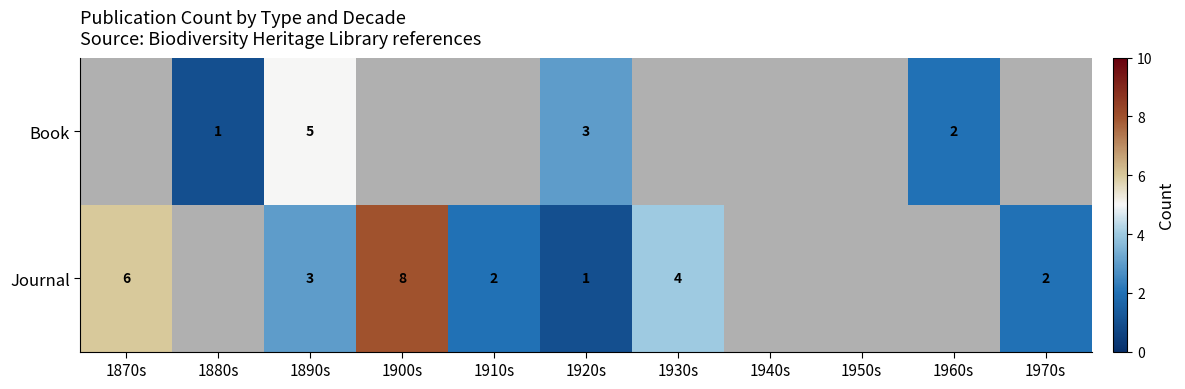

Count the number of data series in this chart.

2